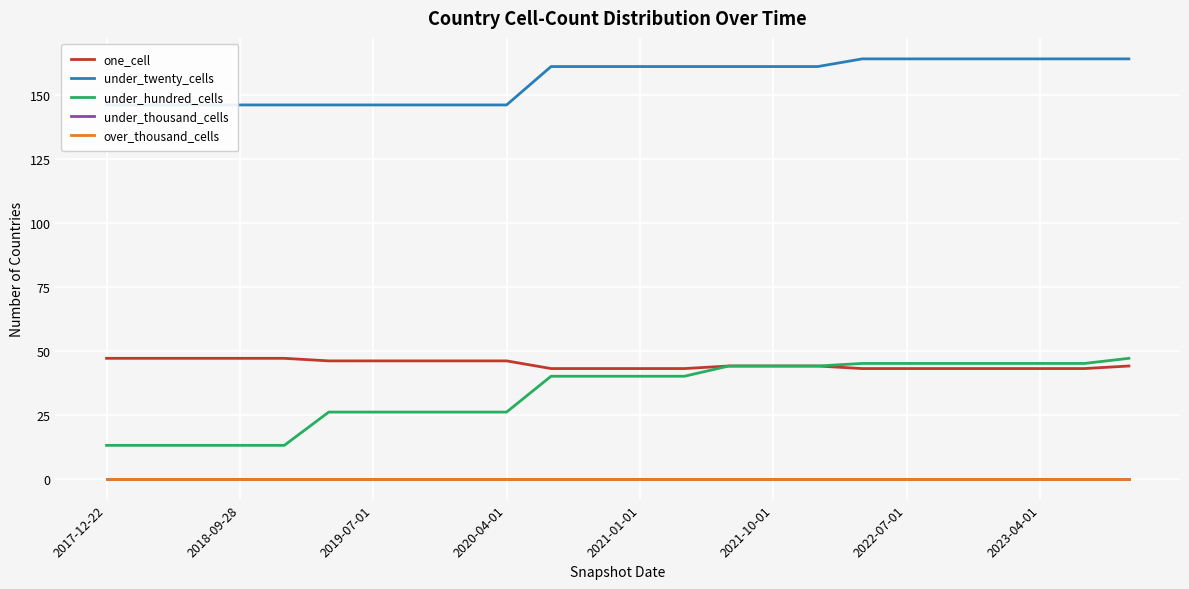

True or false: under_hundred_cells and under_twenty_cells cross at least once.

False